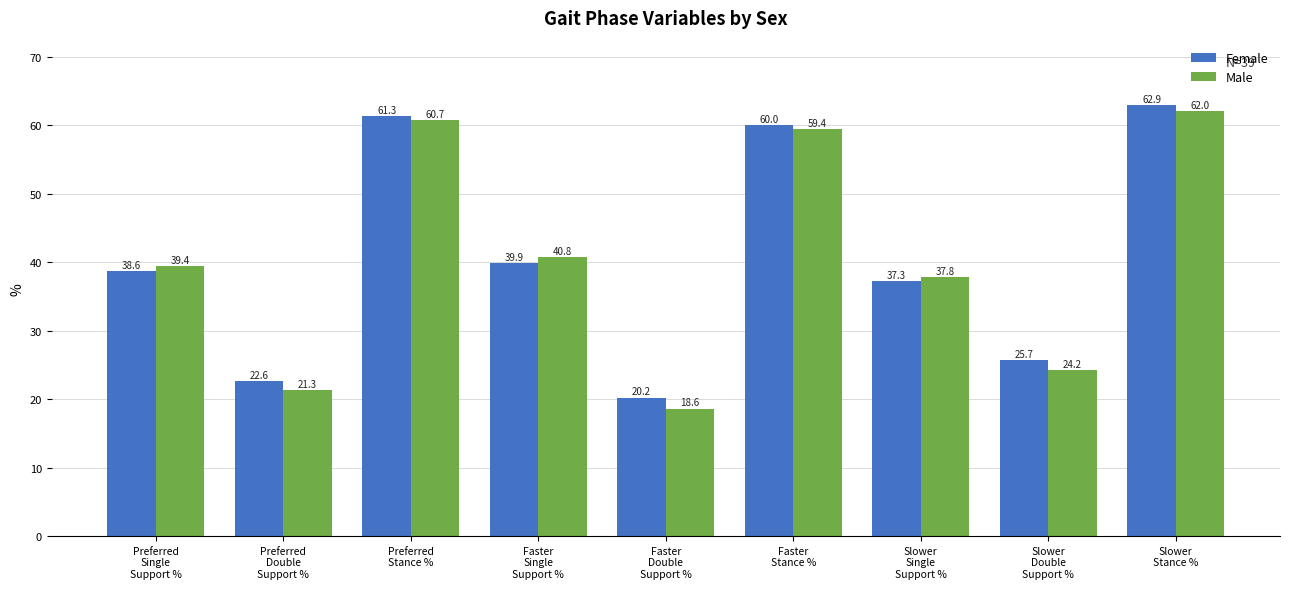

Are the bars grouped side by side (vs. stacked)?

Yes